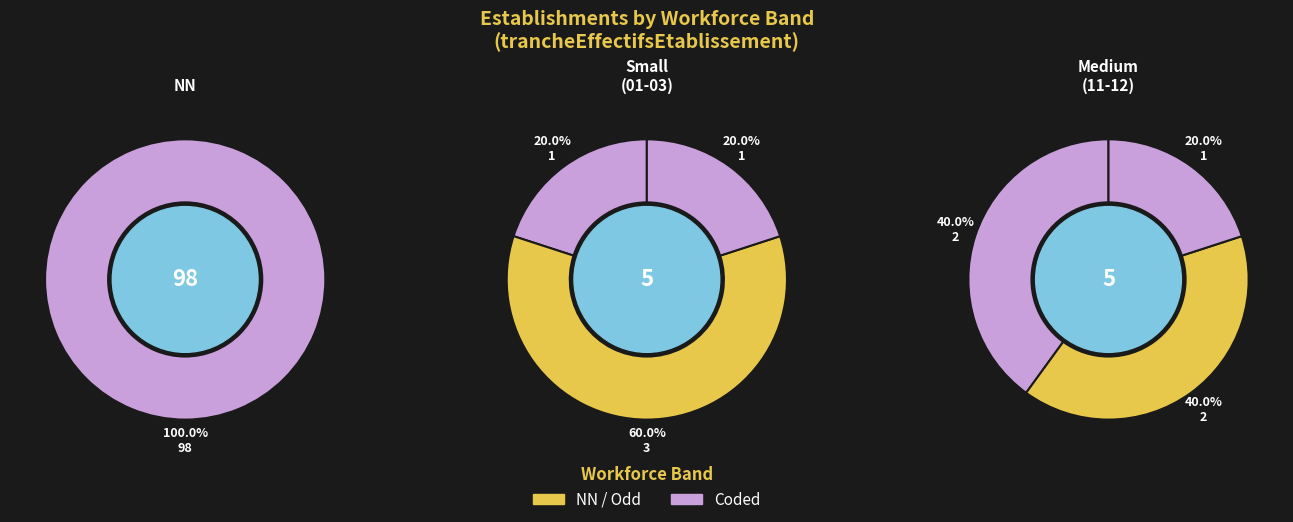

Is there a majority slice in this chart?

Yes